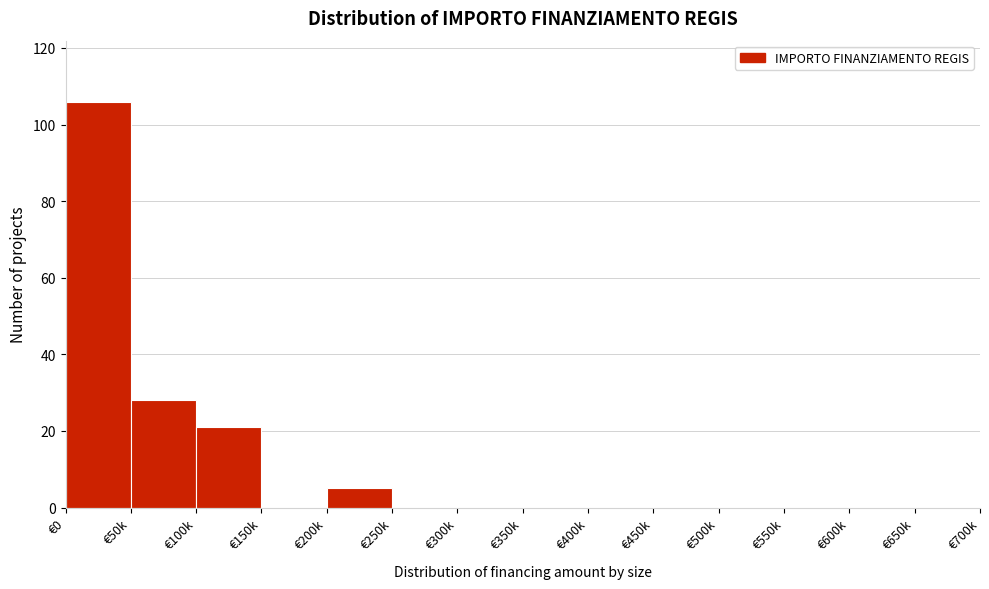

Reading left to right, what are all the values shown in this chart?

€0=106	€50k=28	€100k=21	€150k=0	€200k=5	€250k=0	€300k=0	€350k=0	€400k=0	€450k=0	€500k=0	€550k=0	€600k=0	€650k=0